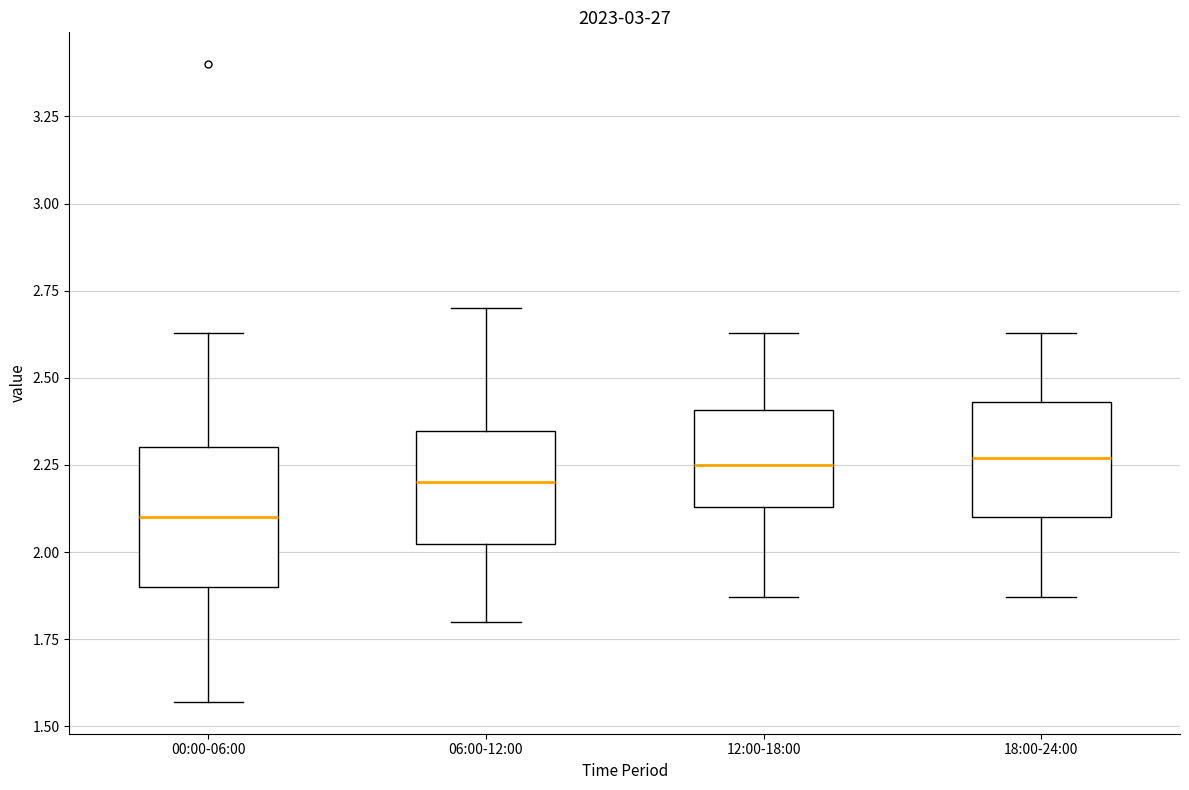

Reading left to right, transcribe this box plot: for each box, give where its median line is, the range the box spans, and where its two whiskers end, as read against the y-axis. The values are not printed on the chart, so give them approximately, as read against the axis.

00:00-06:00: median 2.10, box 1.90 to 2.30, whiskers 1.55 to 2.65
06:00-12:00: median 2.20, box 2.00 to 2.35, whiskers 1.80 to 2.70
12:00-18:00: median 2.25, box 2.15 to 2.40, whiskers 1.85 to 2.65
18:00-24:00: median 2.25, box 2.10 to 2.45, whiskers 1.85 to 2.65